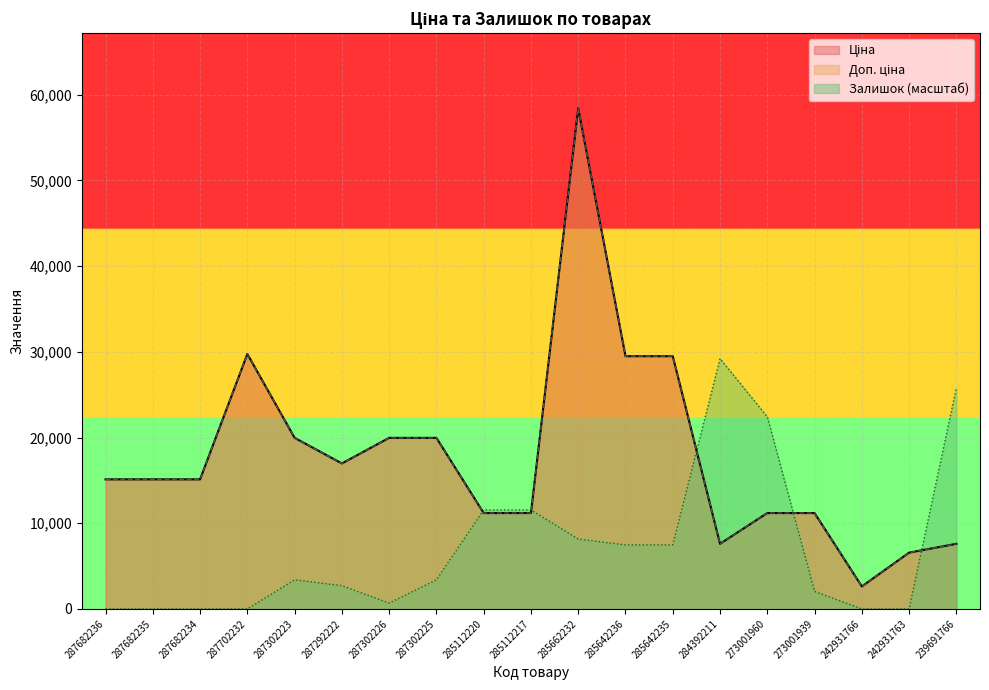

At which label does Залишок first exceed 3396?

287302223